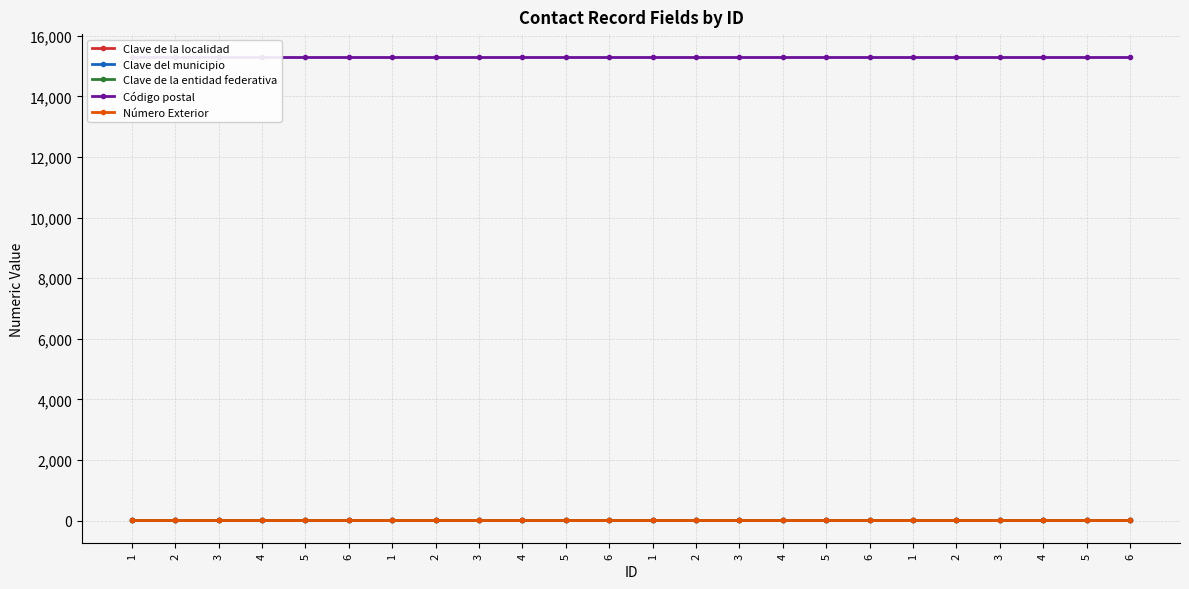

True or false: Número Exterior and Clave de la entidad federativa cross at least once.

False